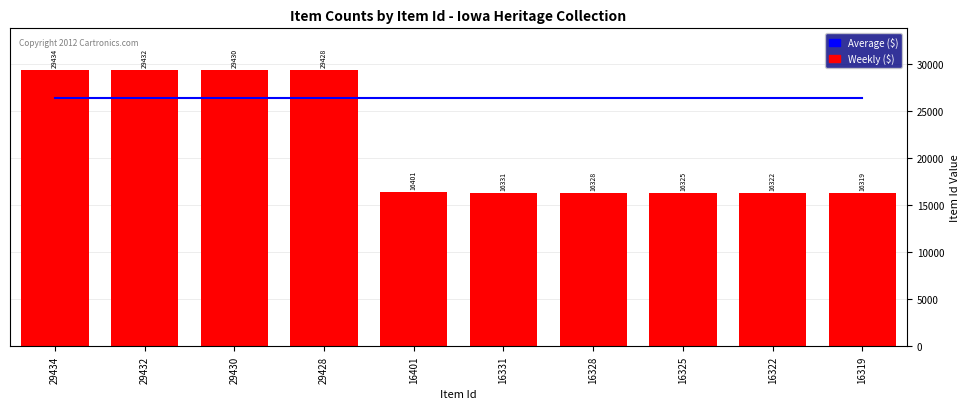

The Weekly ($) series shows 29010.0 at 16328. True or false?

False